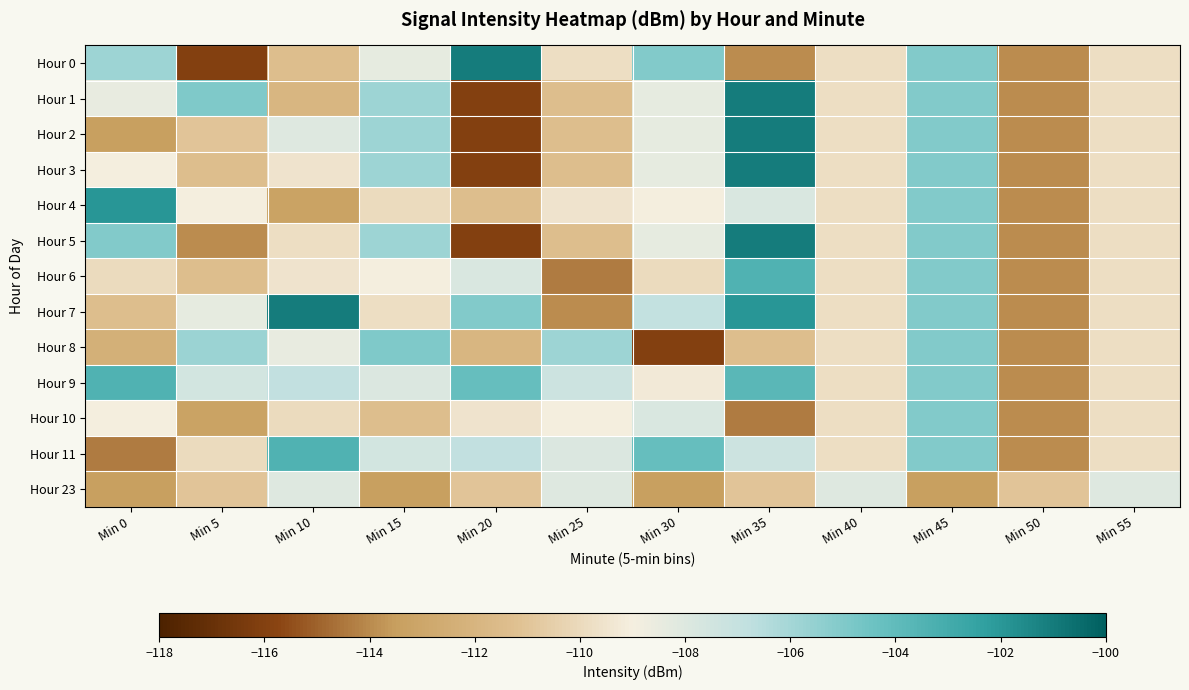

What is the spread (max minus min) of values at Min 10?

12.2